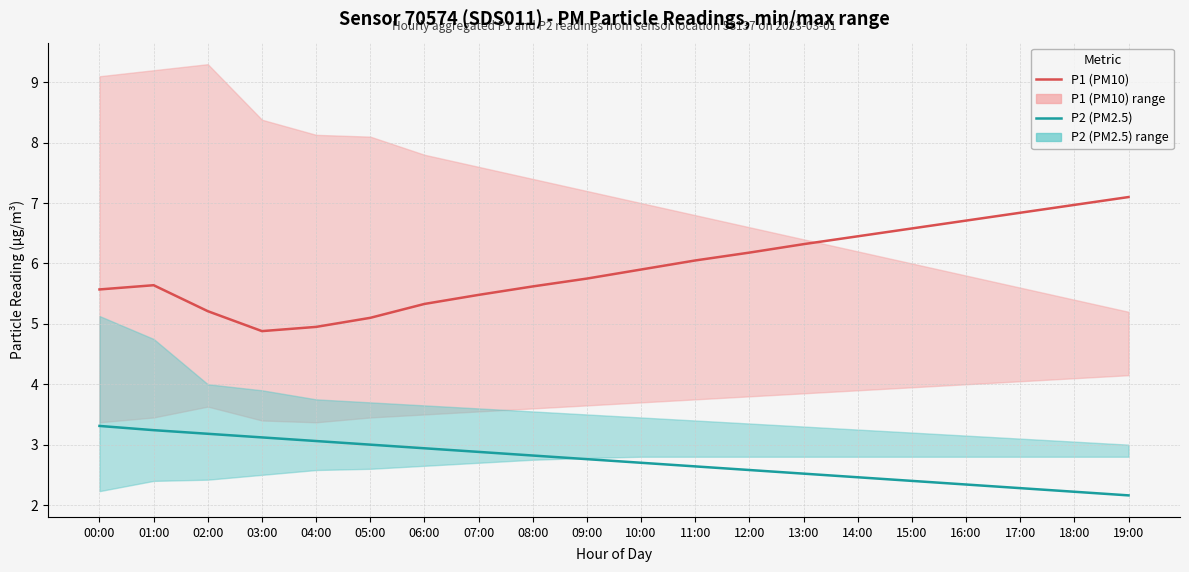

What is the smallest value displayed?

2.2